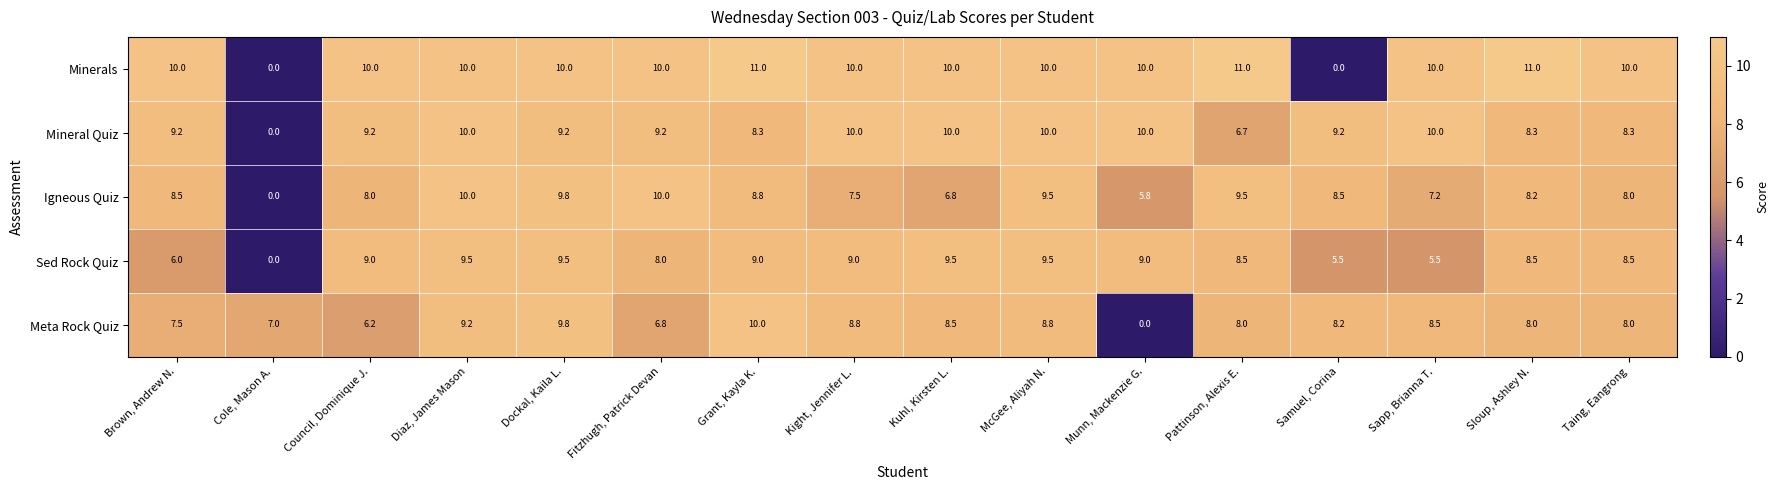

At how many categories does at least one series exceed 1?

16